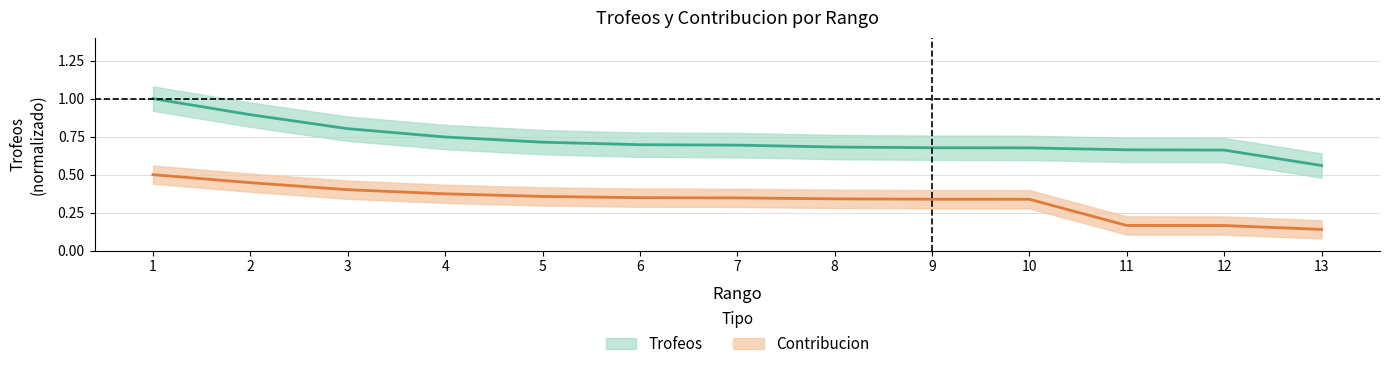

The value of Contribucion at 12 is 0.2. True or false?

True